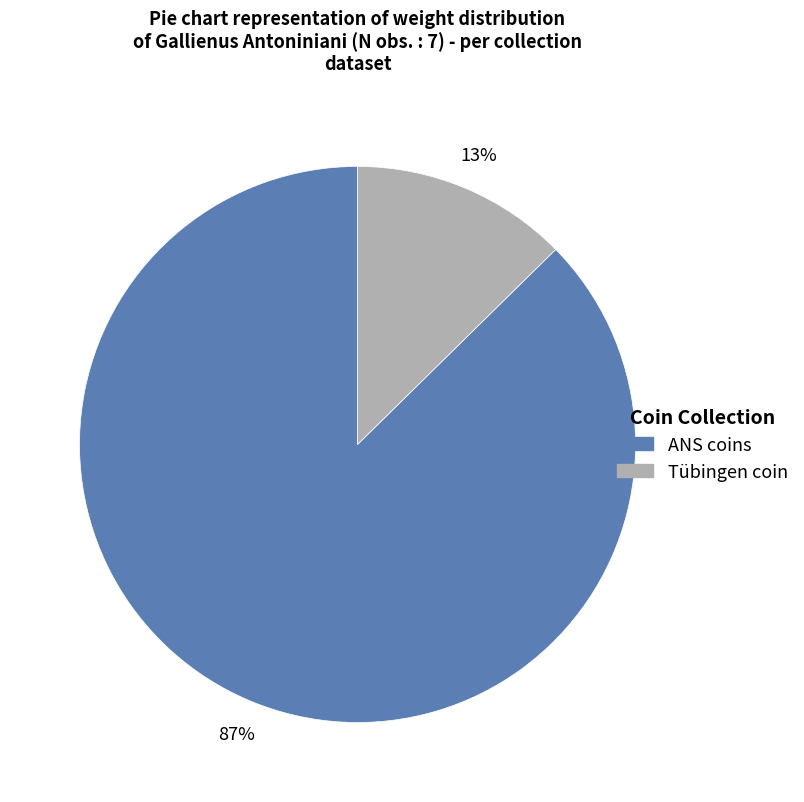

To the nearest percent, what is the average slice percentage?

50%